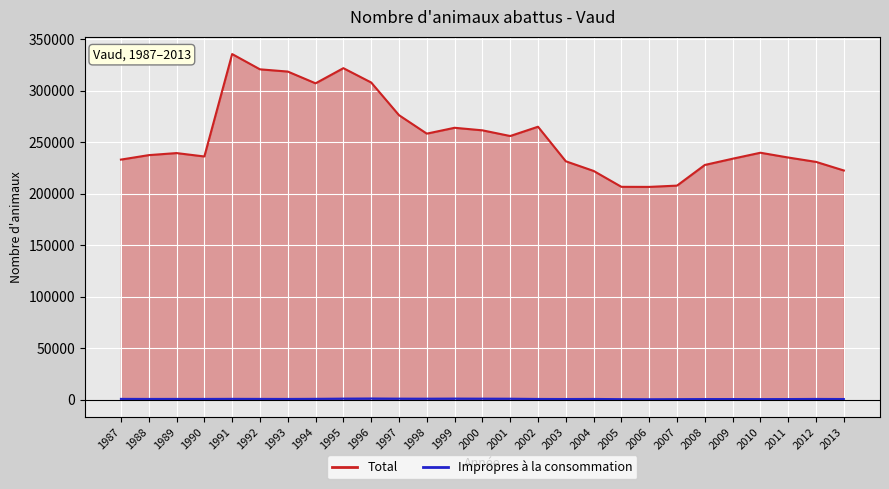

Reading left to right, transcribe all the data shown in this chart.

Impropres à la consommation: 1987=658	1988=601	1989=621	1990=604	1991=681	1992=637	1993=596	1994=700	1995=906	1996=1022	1997=886	1998=840	1999=941	2000=872	2001=817	2002=590	2003=521	2004=595	2005=377	2006=315	2007=395	2008=483	2009=503	2010=441	2011=488	2012=603	2013=520
Total: 1987=233012	1988=237350	1989=239342	1990=236045	1991=335498	1992=320669	1993=318503	1994=307080	1995=321790	1996=307889	1997=276163	1998=258220	1999=263907	2000=261435	2001=255908	2002=264923	2003=231371	2004=222001	2005=206568	2006=206503	2007=207753	2008=227816	2009=233875	2010=239677	2011=235024	2012=230795	2013=222428